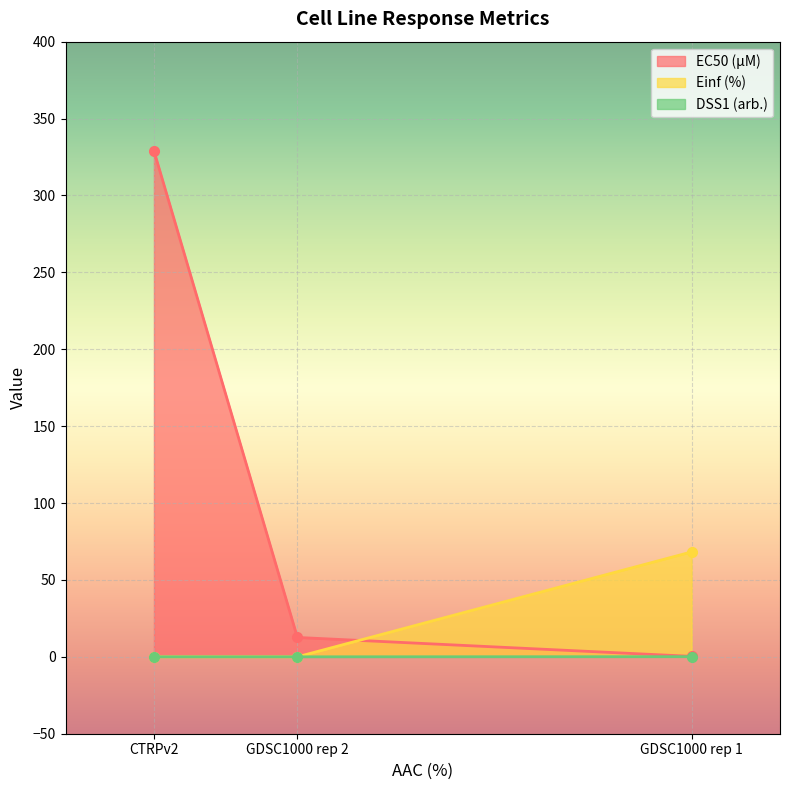

What is the minimum value for Einf (%)?

0.0